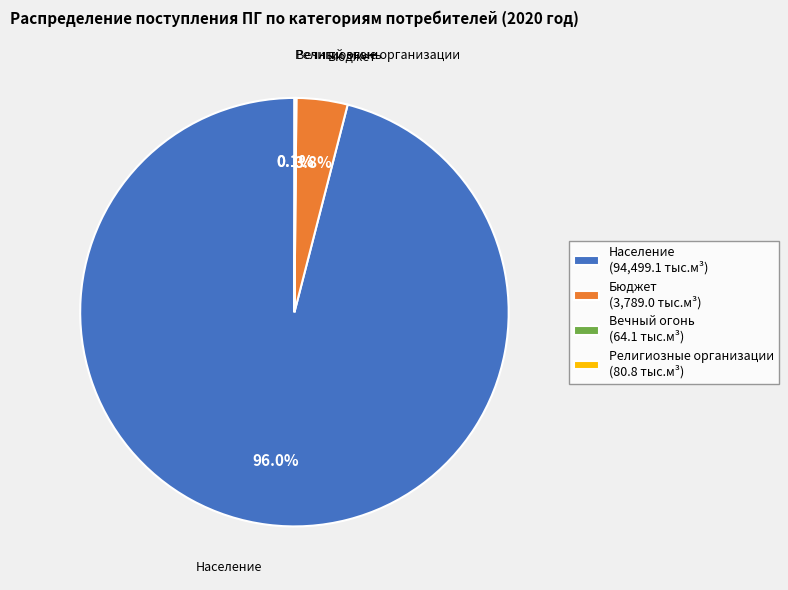

Is it true that Бюджет is 4% of the pie?

True